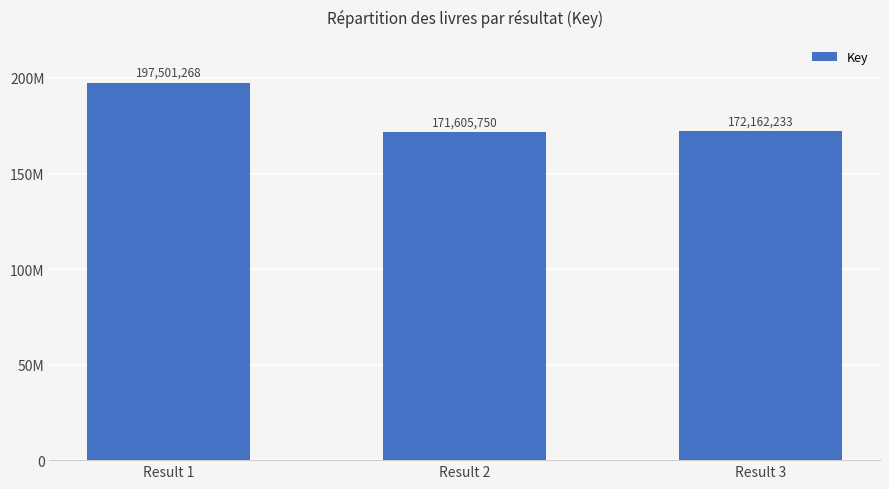

Rank the categories by value from lowest to highest.

Result 2, Result 3, Result 1